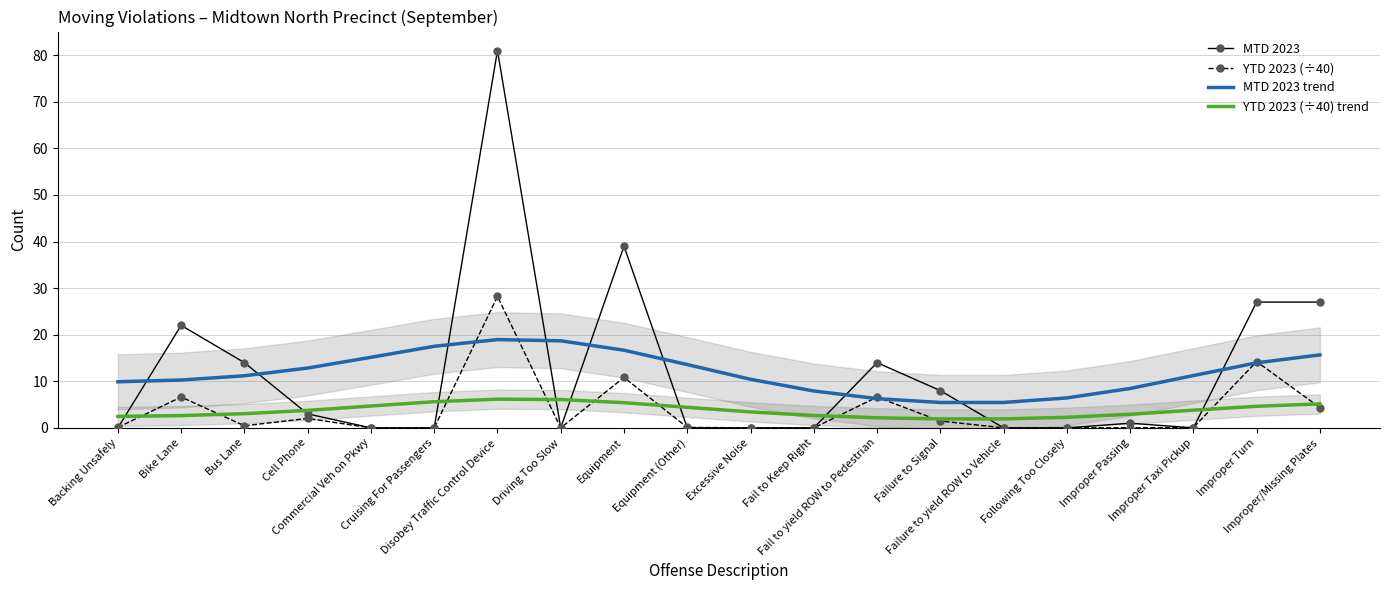

What is the spread (max minus min) of values at Improper Turn?

22.4